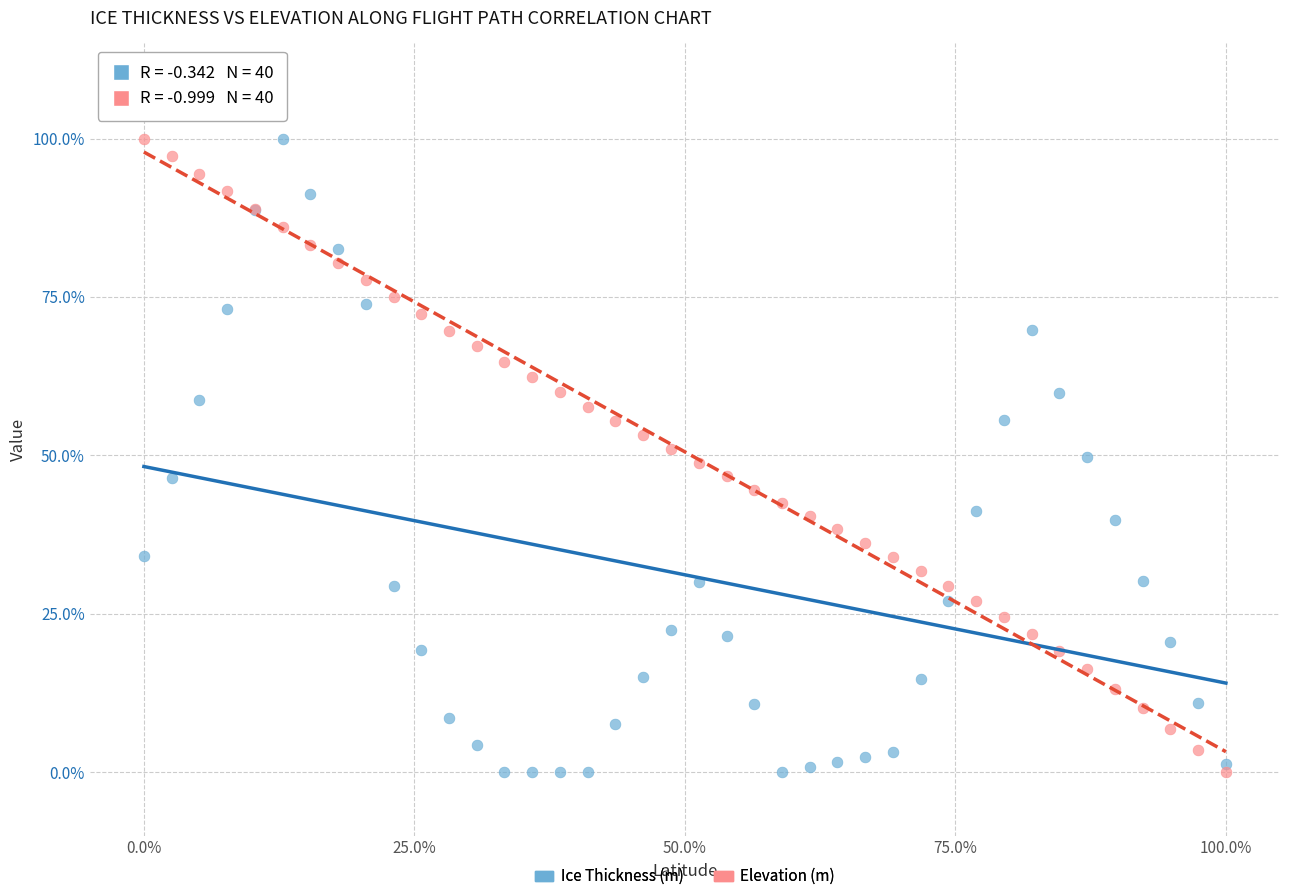

What is the X range (max minus min) for the scatter plot?

100.0